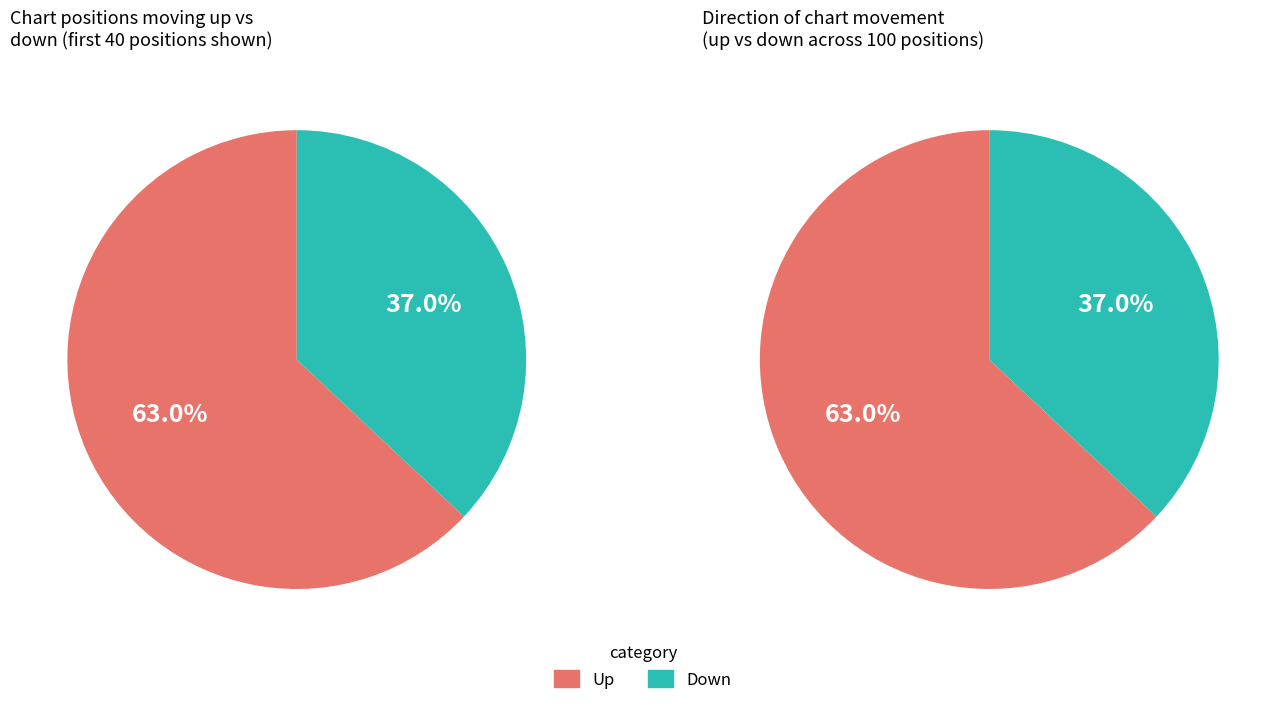

To the nearest percent, what is the difference between the largest and smallest slice percentages?

26%